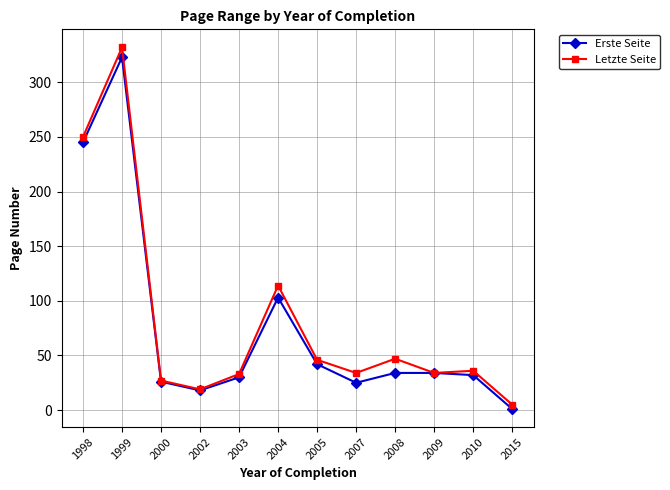

List the series in order of their peak value, highest first.

Letzte Seite, Erste Seite